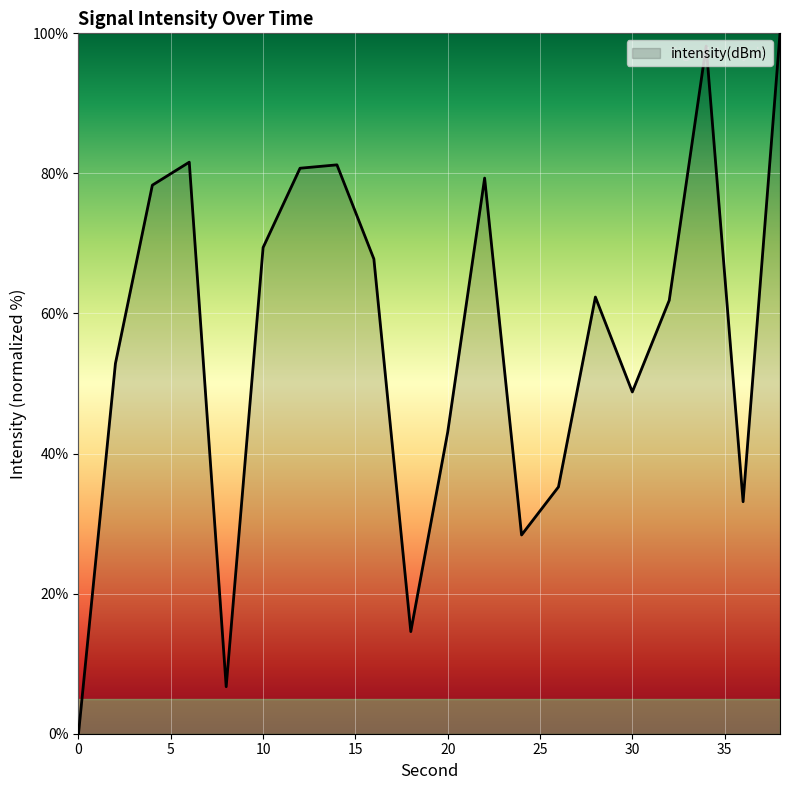

How many lines are shown in the chart?

1